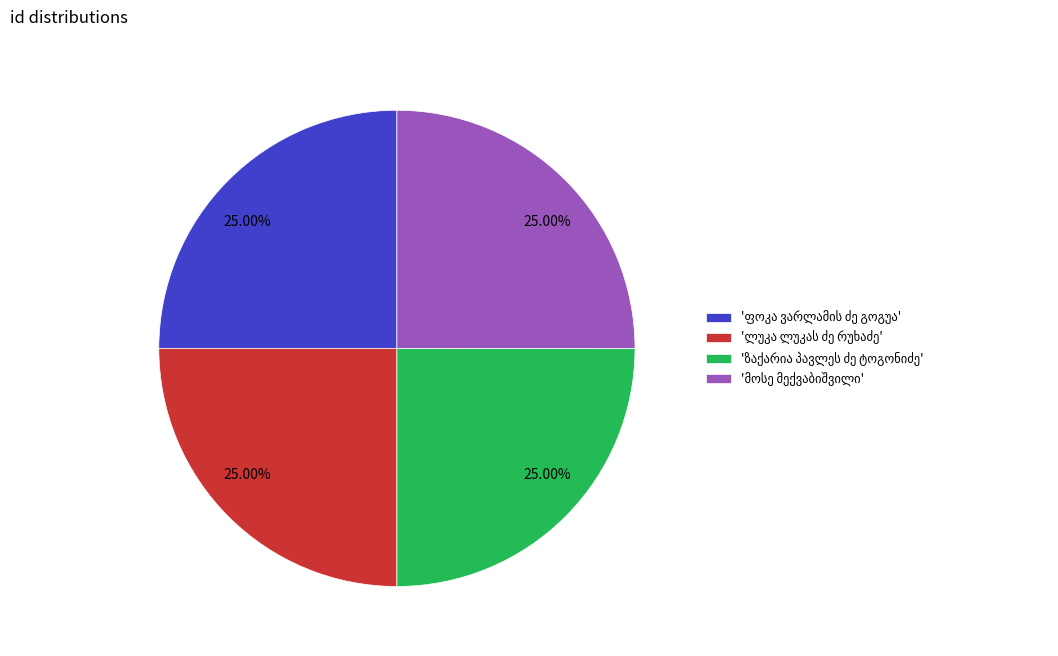

How many slices are in this pie chart?

4